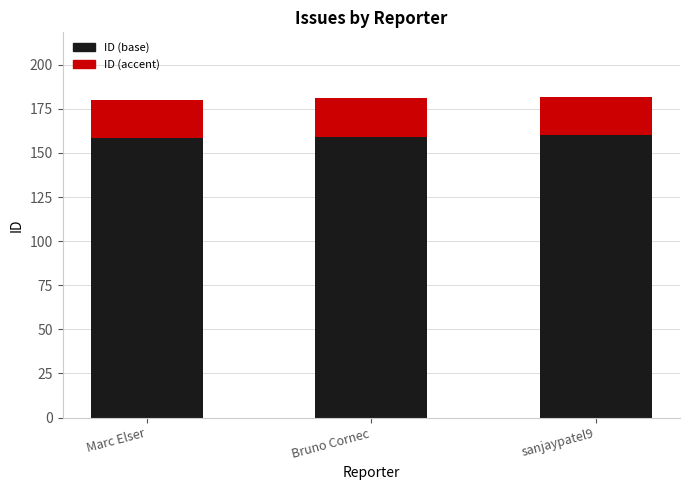

What value does the ID (base) series have at Bruno Cornec?

159.3